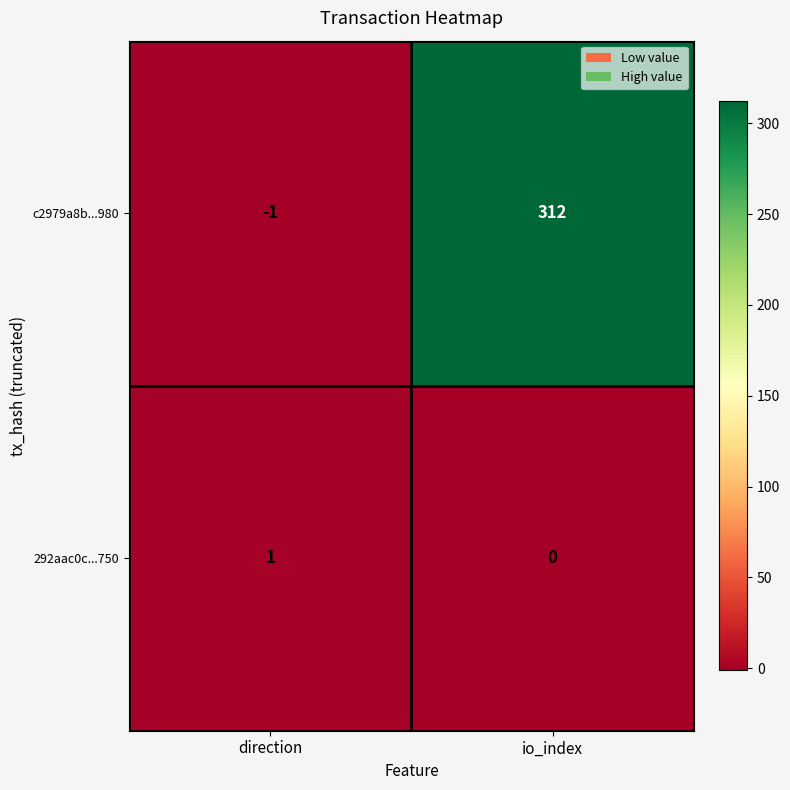

Between direction and io_index, which series saw the biggest shift?

c2979a8b...980